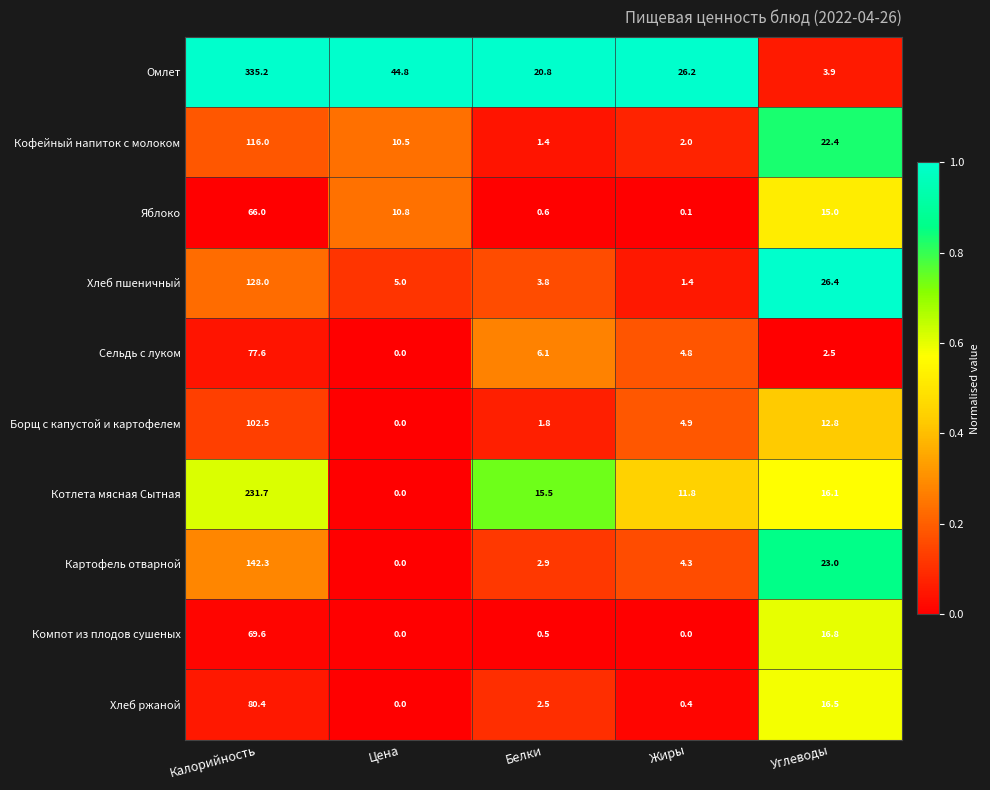

Between Калорийность and Углеводы, which series saw the biggest shift?

Омлет